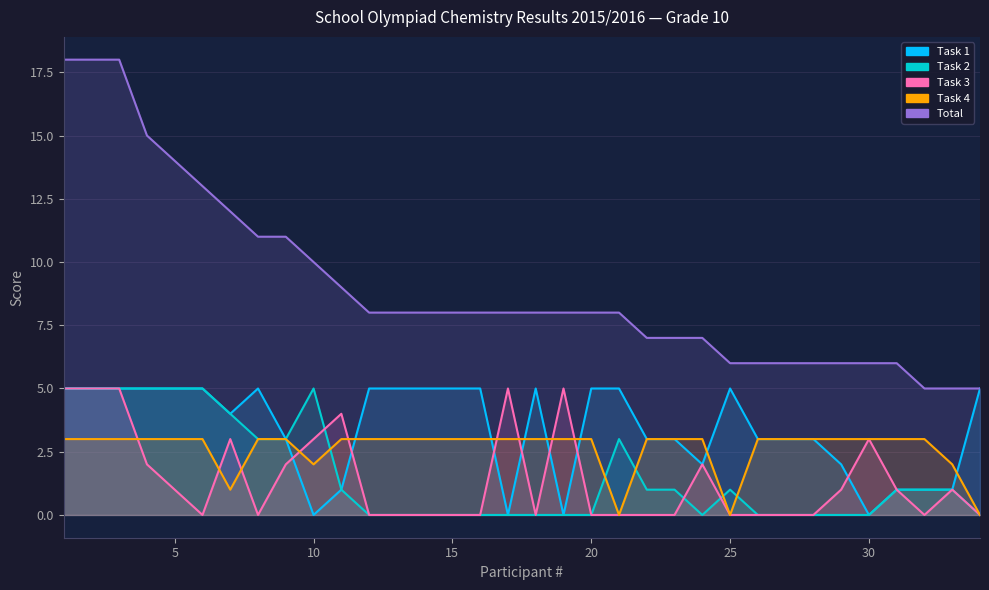

Is it true that Total equals 5 at 15?

False